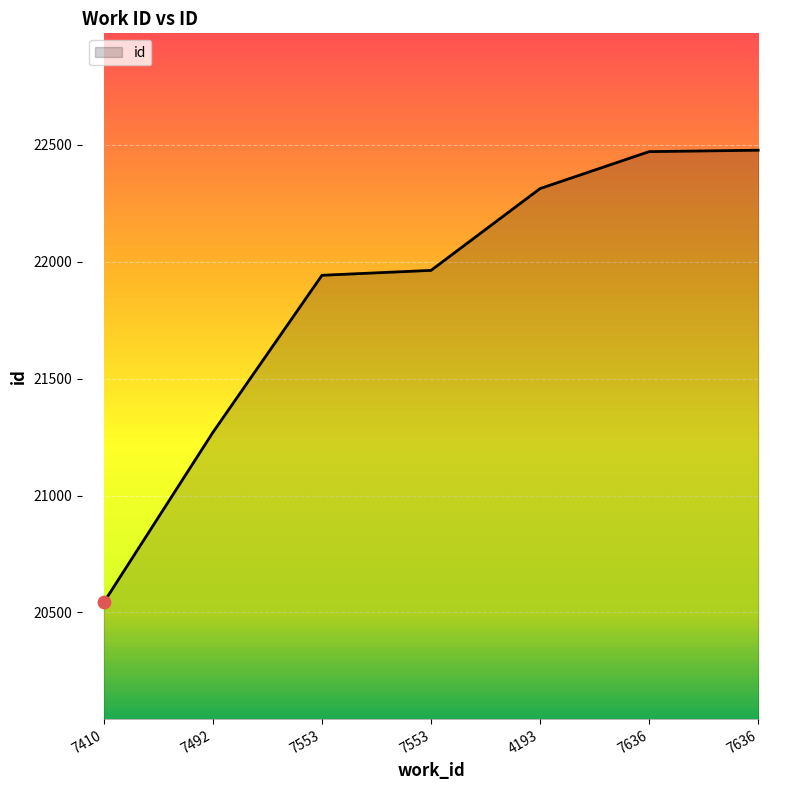

Between 7636 and 7553, which is larger?

7636